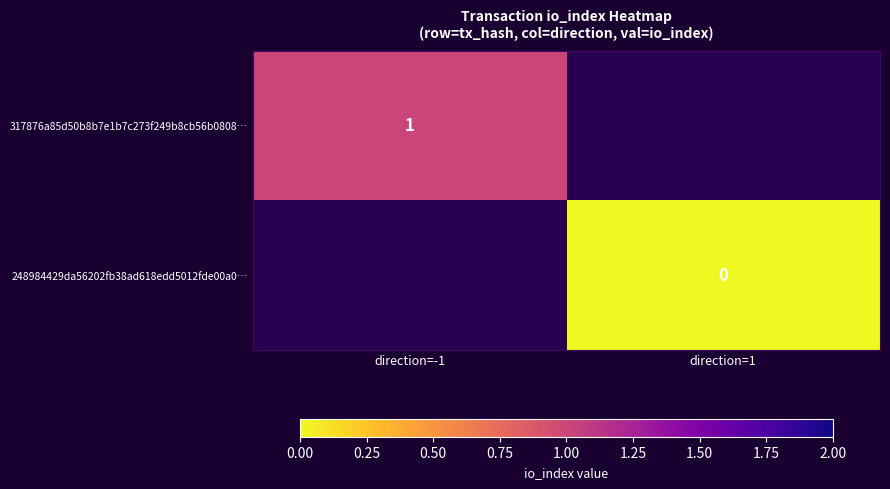

The 317876a85d50b8b7e1b7c273f249b8cb56b0808… series shows 2 at direction=-1. True or false?

False